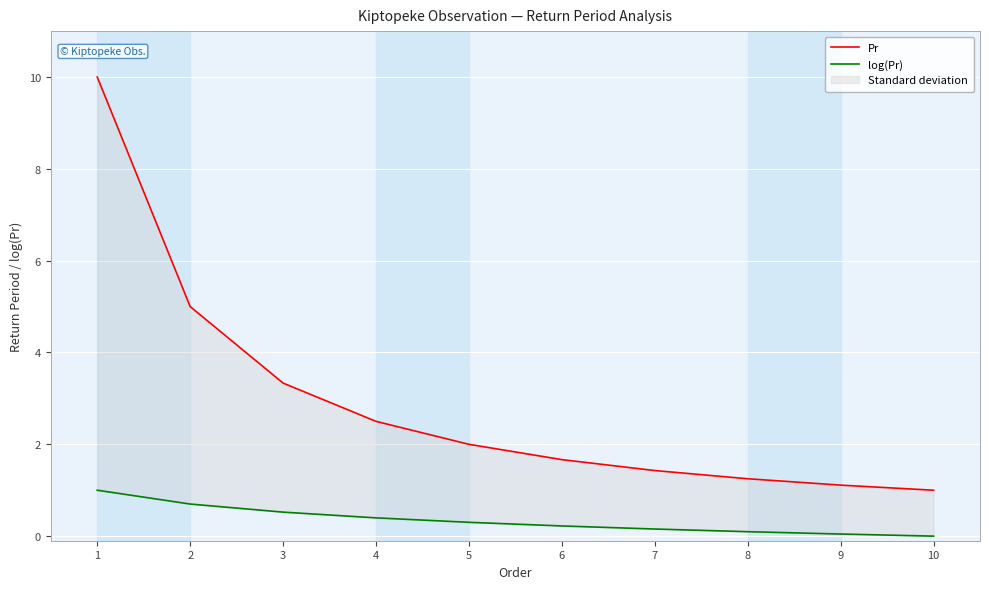

True or false: Pr has a value of 1.7 at 6.

True